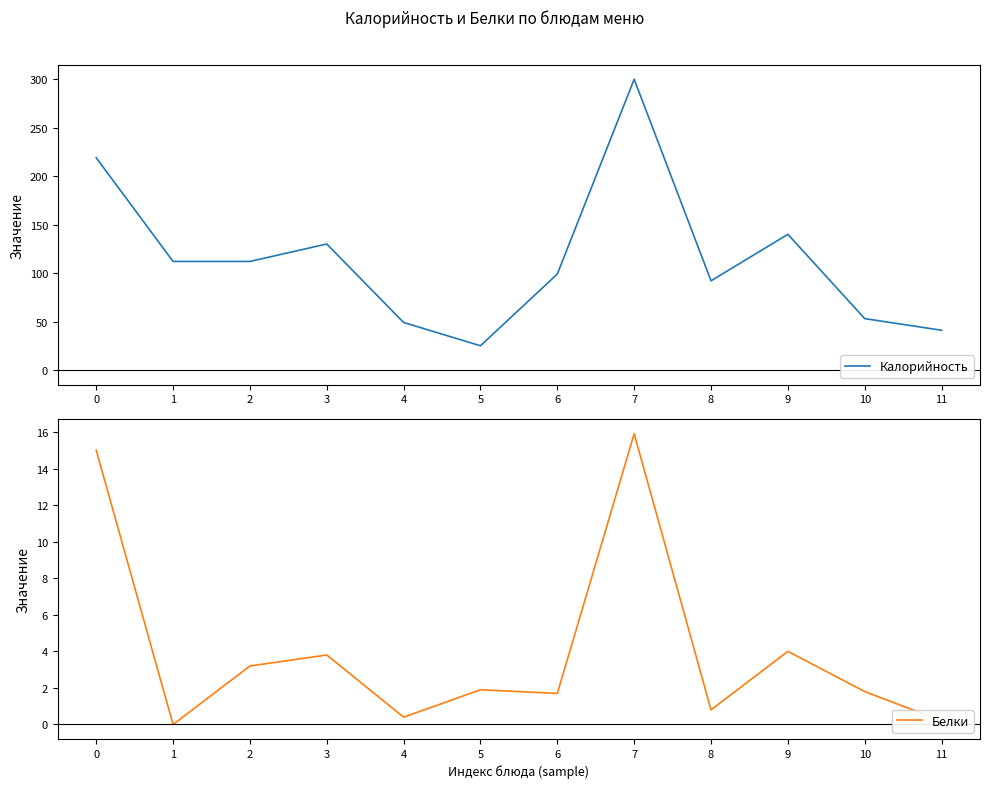

Which series has the largest total across all categories?

Калорийность